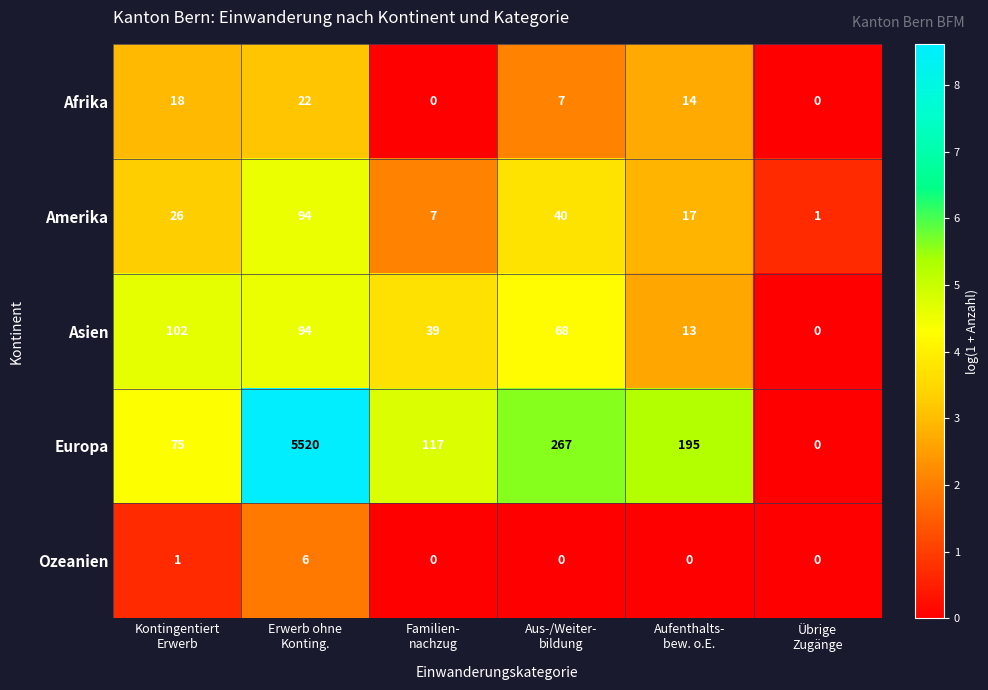

Rank the series at Aufenthalts-
bew. o.E. from highest to lowest value.

Europa, Amerika, Afrika, Asien, Ozeanien